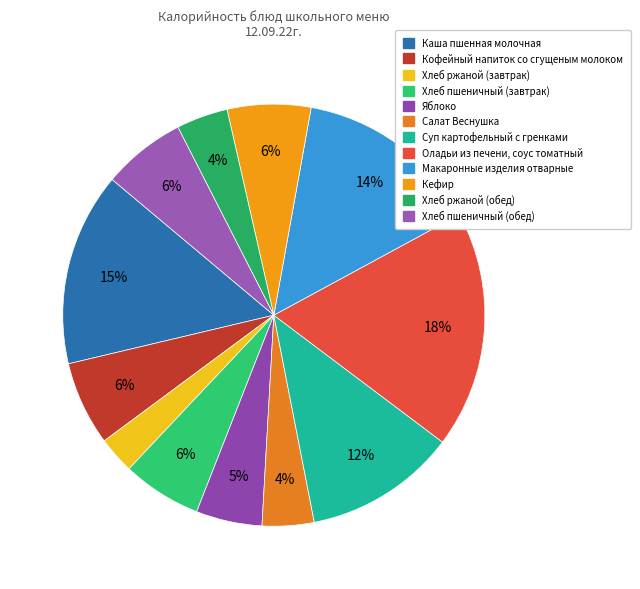

Is it true that Суп картофельный с гренками is 12% of the pie?

True